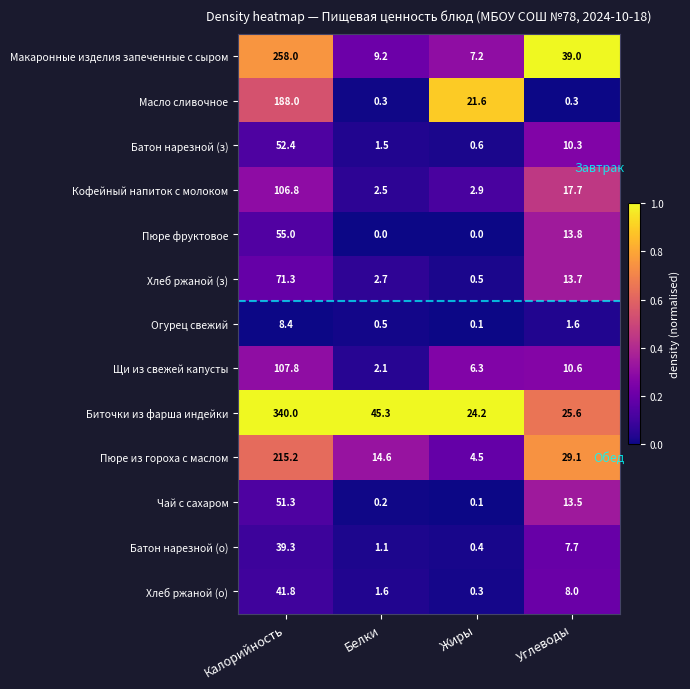

The value of Щи из свежей капусты at Белки is 1.1. True or false?

False